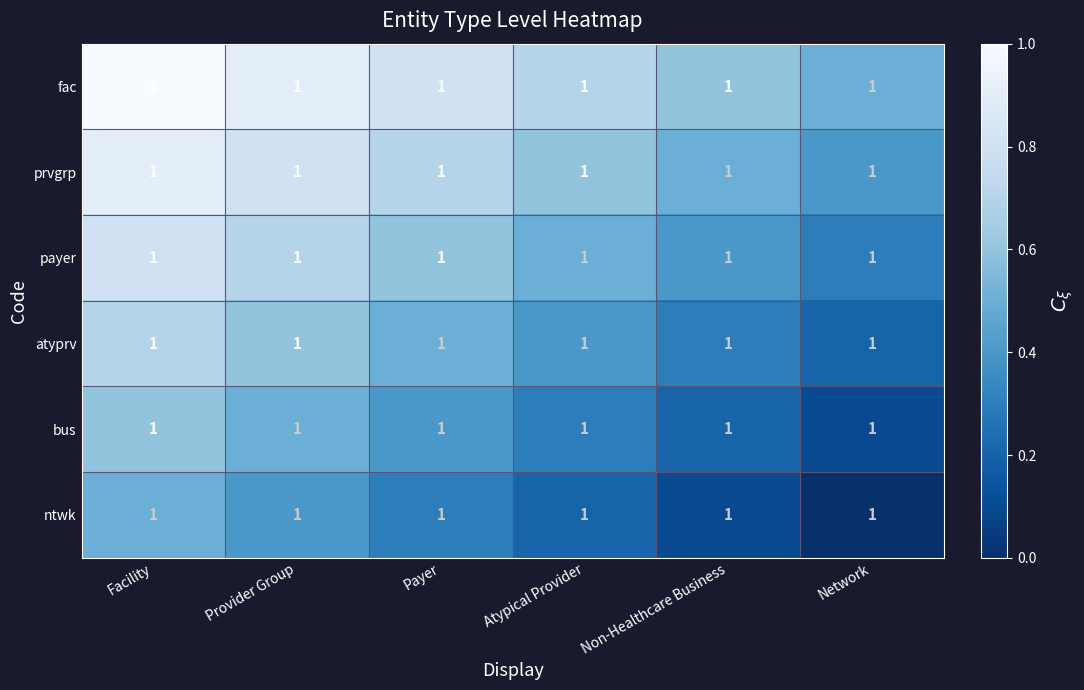

The atyprv series shows 1.1 at Facility. True or false?

False